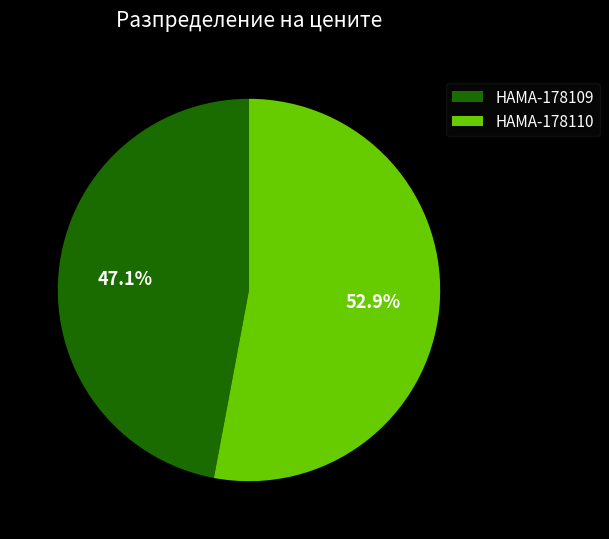

Count the number of slices in the pie.

2